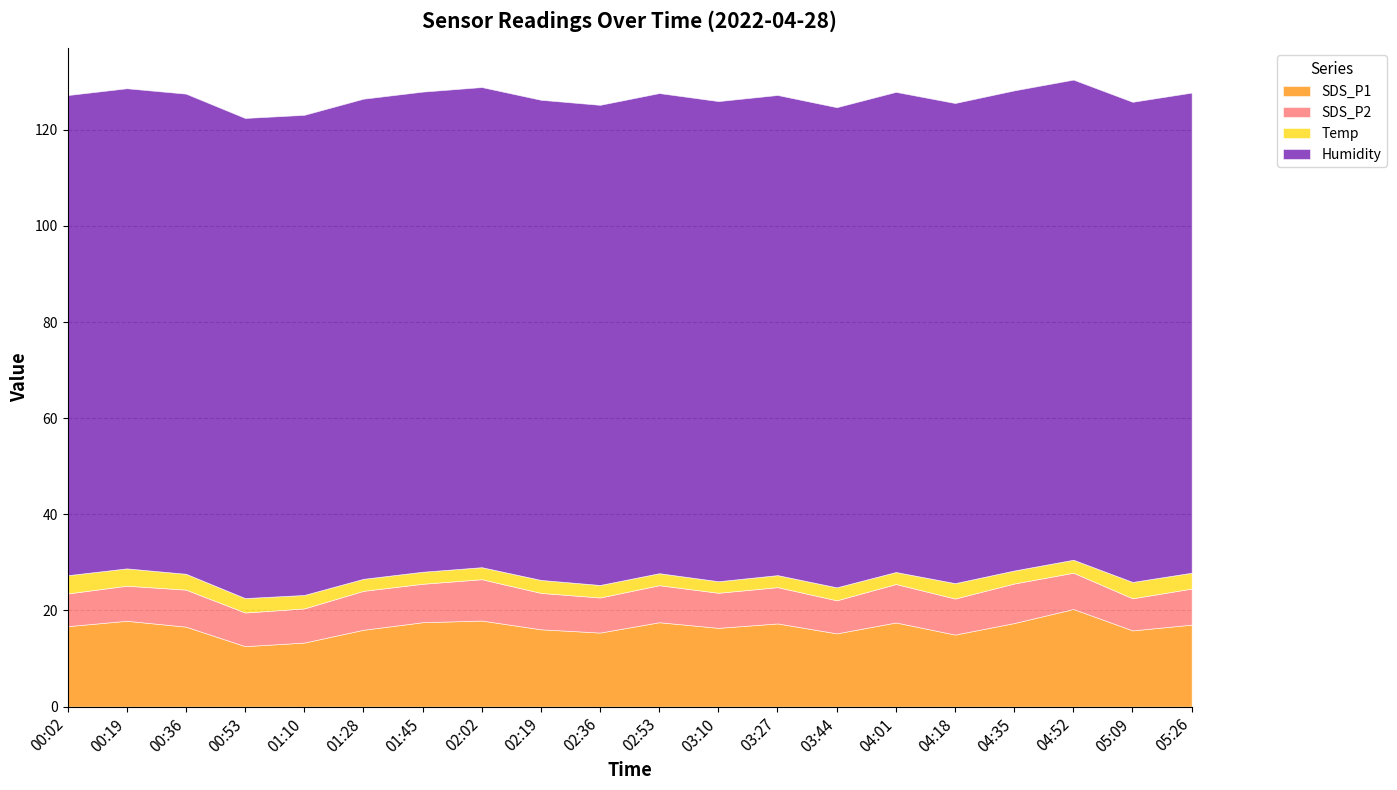

At 04:18, list the series in order from smallest to largest.

Temp, SDS_P2, SDS_P1, Humidity